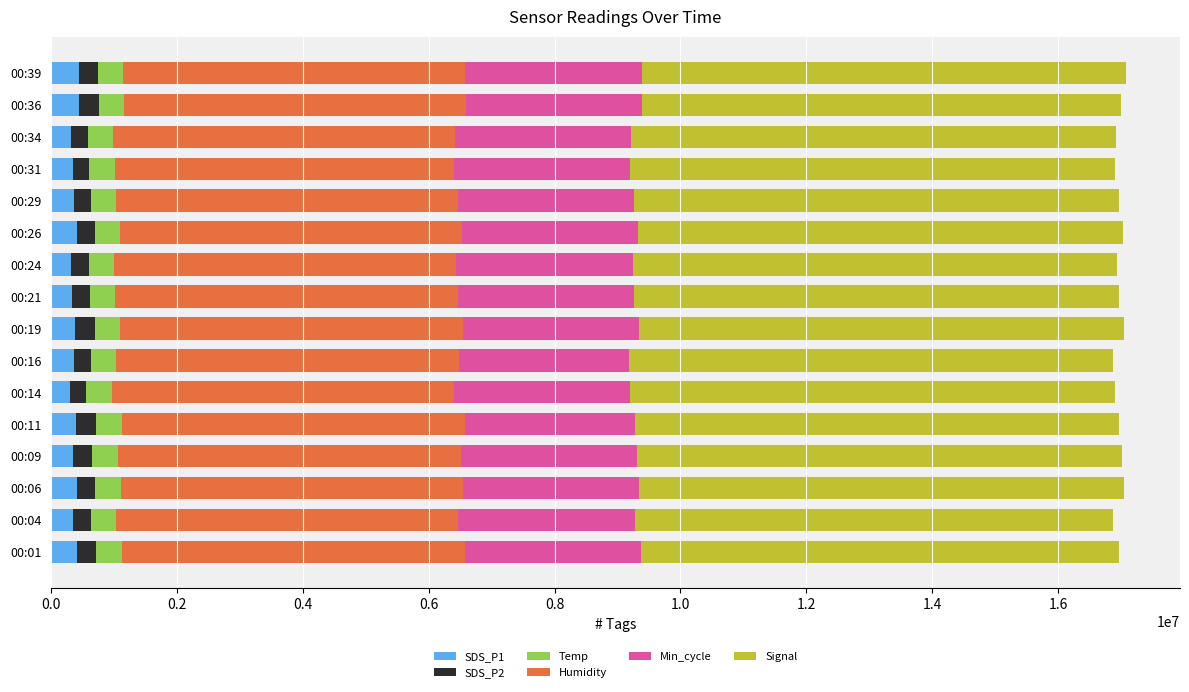

What is the highest value of the SDS_P1 series?

443000.0